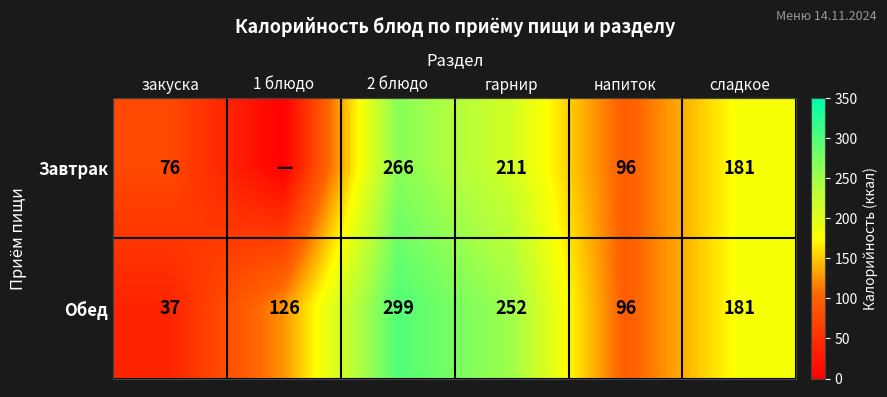

What is the difference between the Завтрак values at закуска and гарнир?

135